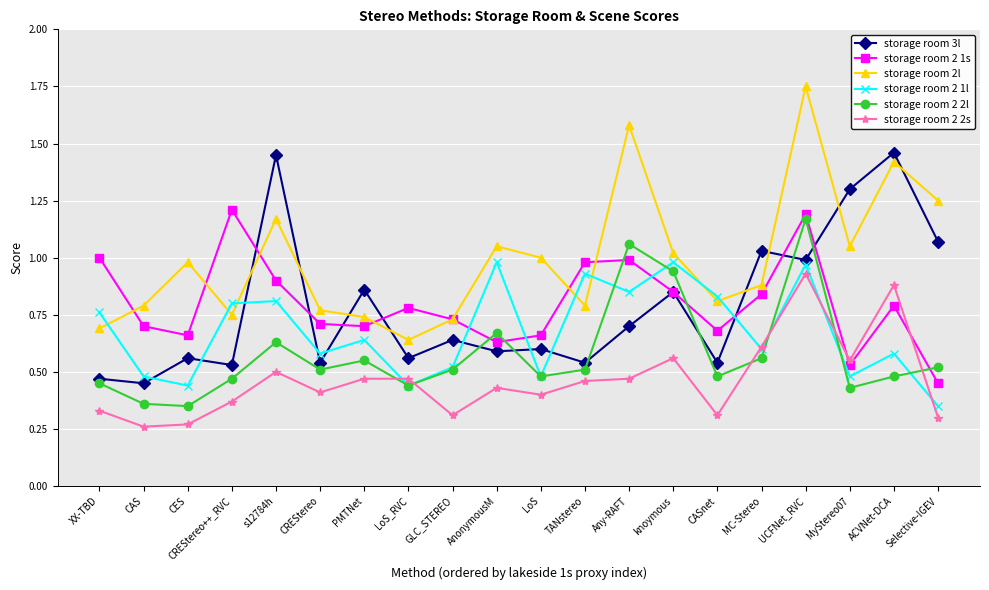

What are all the series names shown in the legend?

storage room 3l, storage room 2 1s, storage room 2l, storage room 2 1l, storage room 2 2l, storage room 2 2s